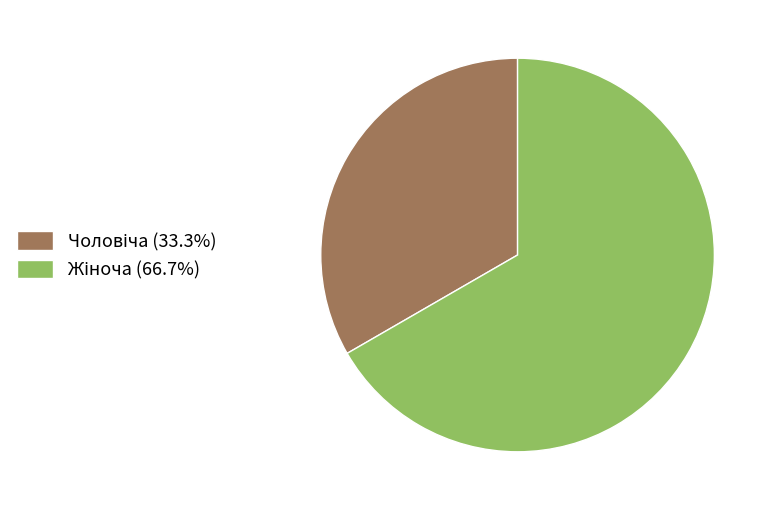

Is there any slice that represents more than half of the pie?

Yes